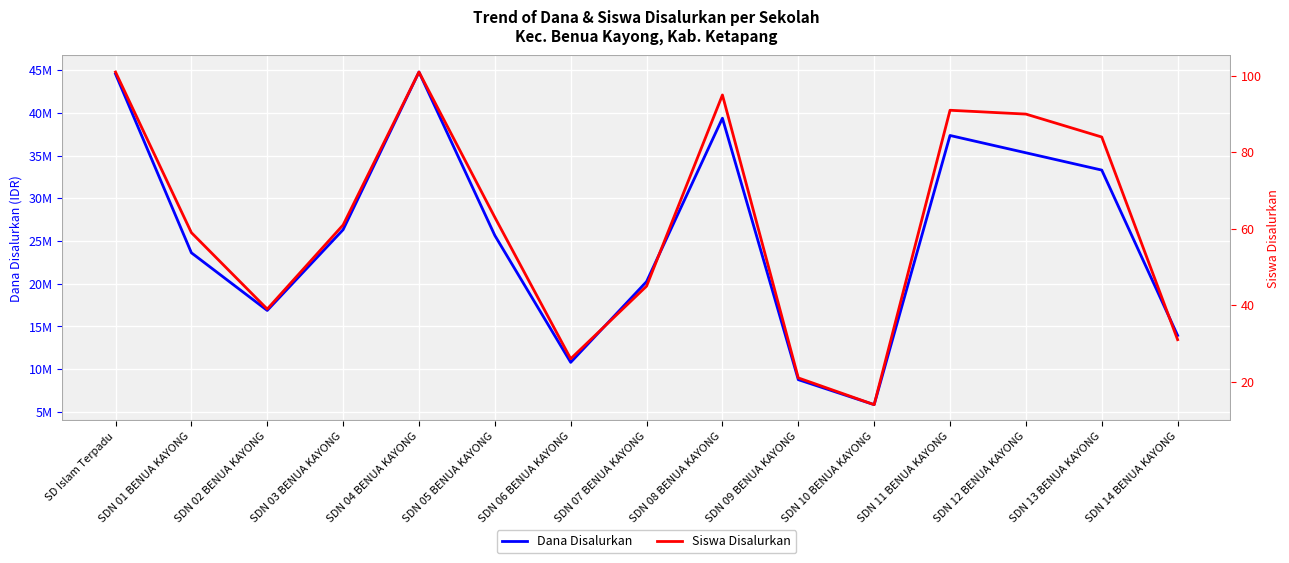

What are all the series names shown in the legend?

Dana Disalurkan, Siswa Disalurkan